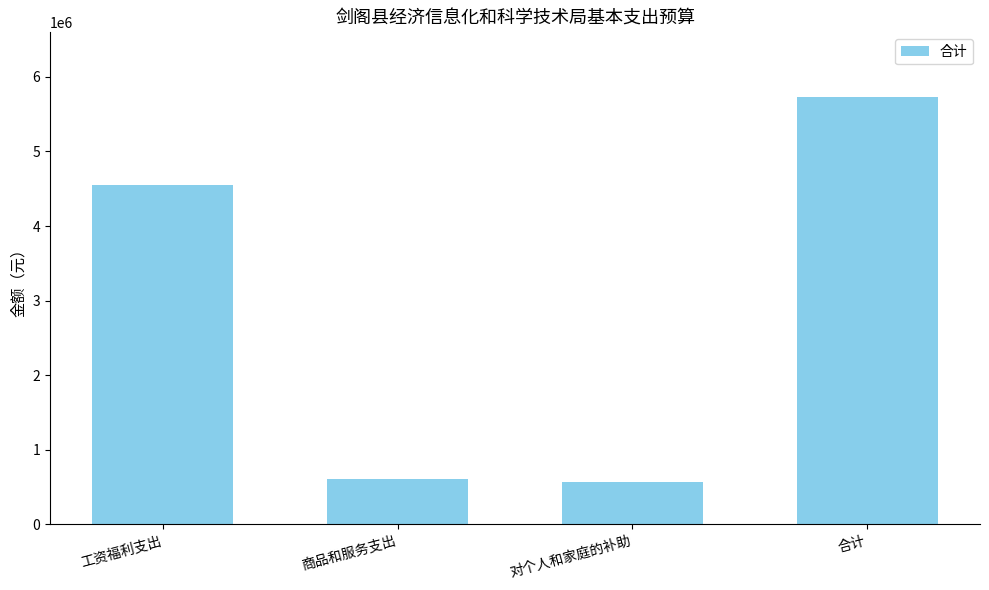

The value at 商品和服务支出 is 614455.2. True or false?

True